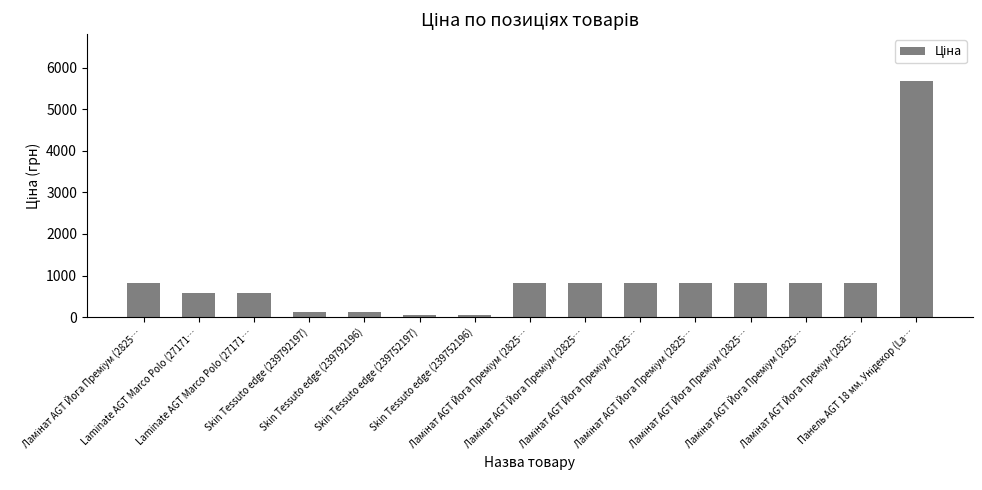

Approximately how many times larger is the value at Панель AGT 18 мм. Унідекор (La… compared to Ламінат AGT Йога Преміум (2825…?

6.9